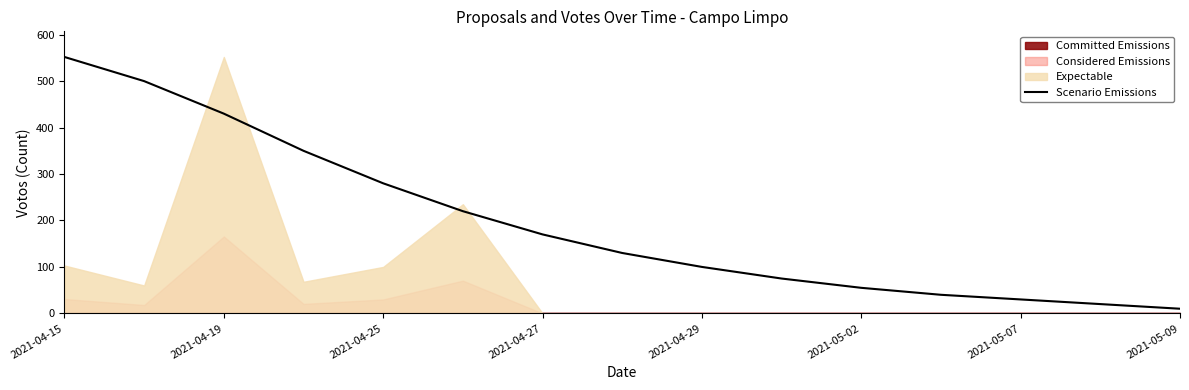

True or false: Scenario Emissions has a value of 740 at 2021-04-19.

False